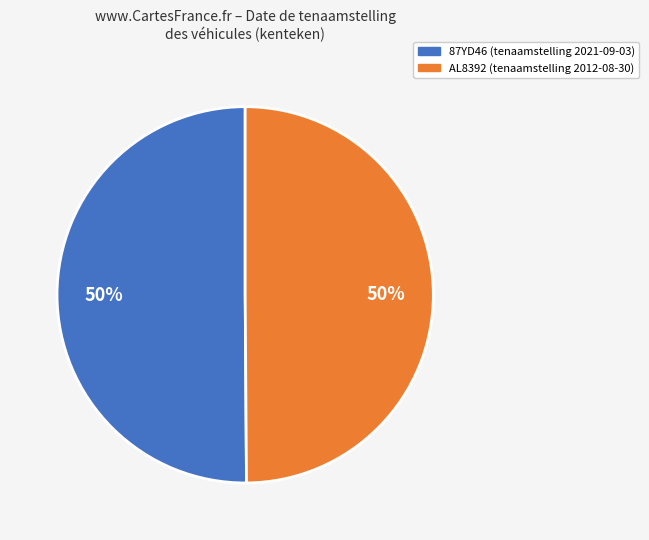

What is the ratio of the value at 87YD46 to the value at AL8392?

1.0